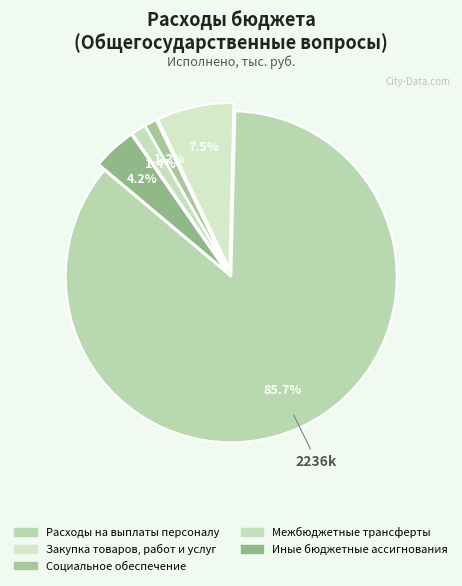

Which has a higher value, Закупка товаров, работ и услуг or Социальное обеспечение?

Закупка товаров, работ и услуг